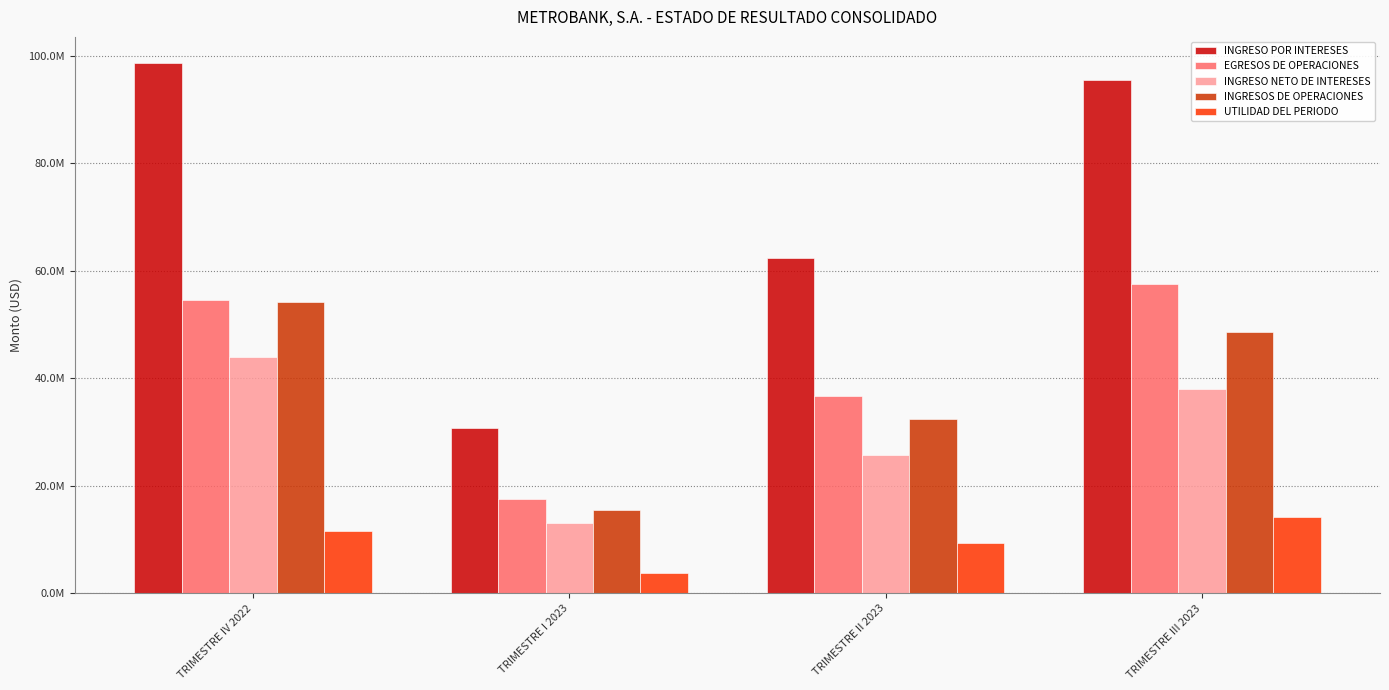

Rank the series at TRIMESTRE II 2023 from highest to lowest value.

INGRESO POR INTERESES, EGRESOS DE OPERACIONES, INGRESOS DE OPERACIONES, INGRESO NETO DE INTERESES, UTILIDAD DEL PERIODO